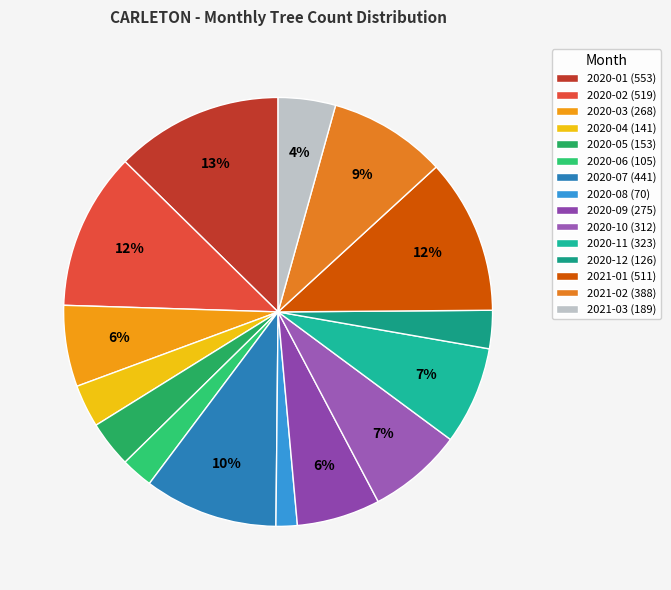

What is the ratio of the value at 2020-07 to the value at 2020-01?

0.8